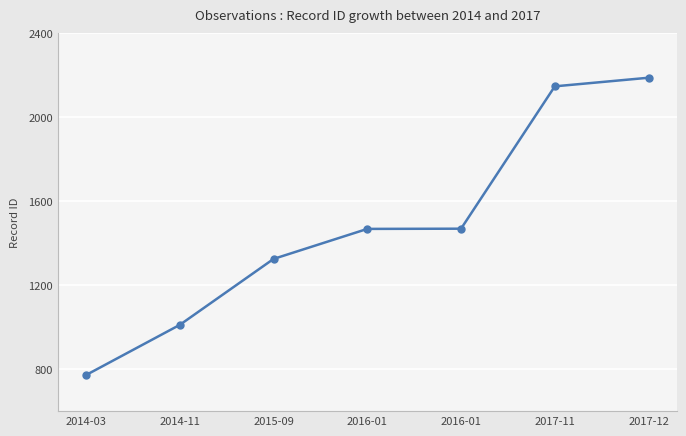

At which label is the value closest to 1480?

2016-01